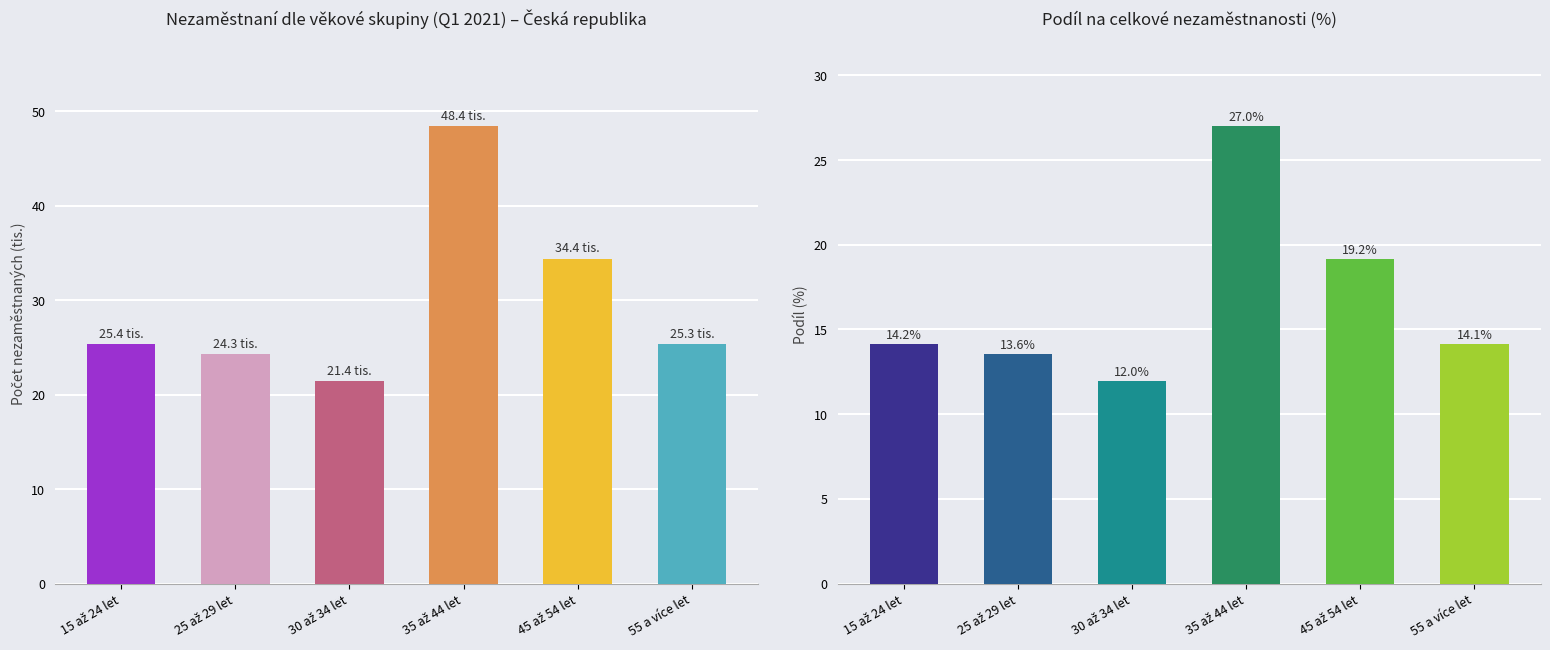

What is the sum of the Podíl (%) values at 35 až 44 let and 15 až 24 let?

41.2